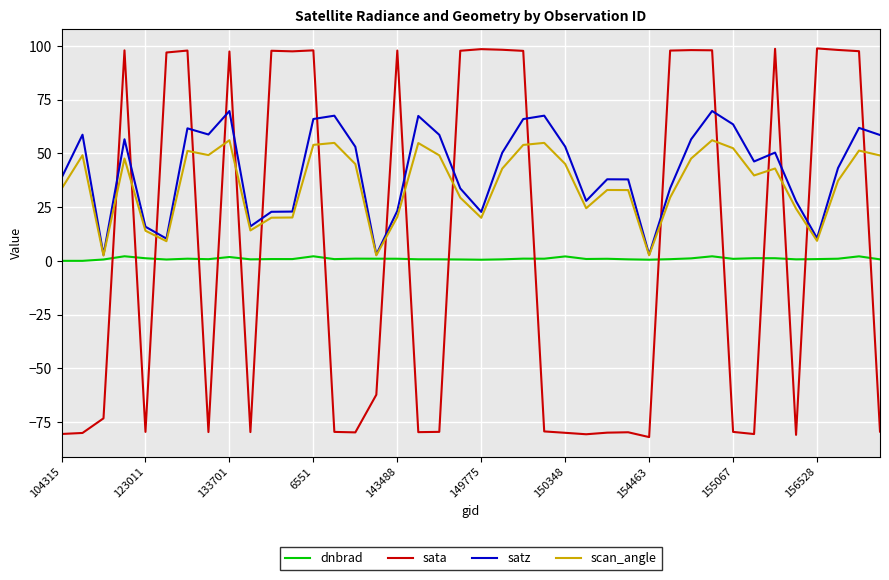

Which series has the largest range (max minus min)?

sata